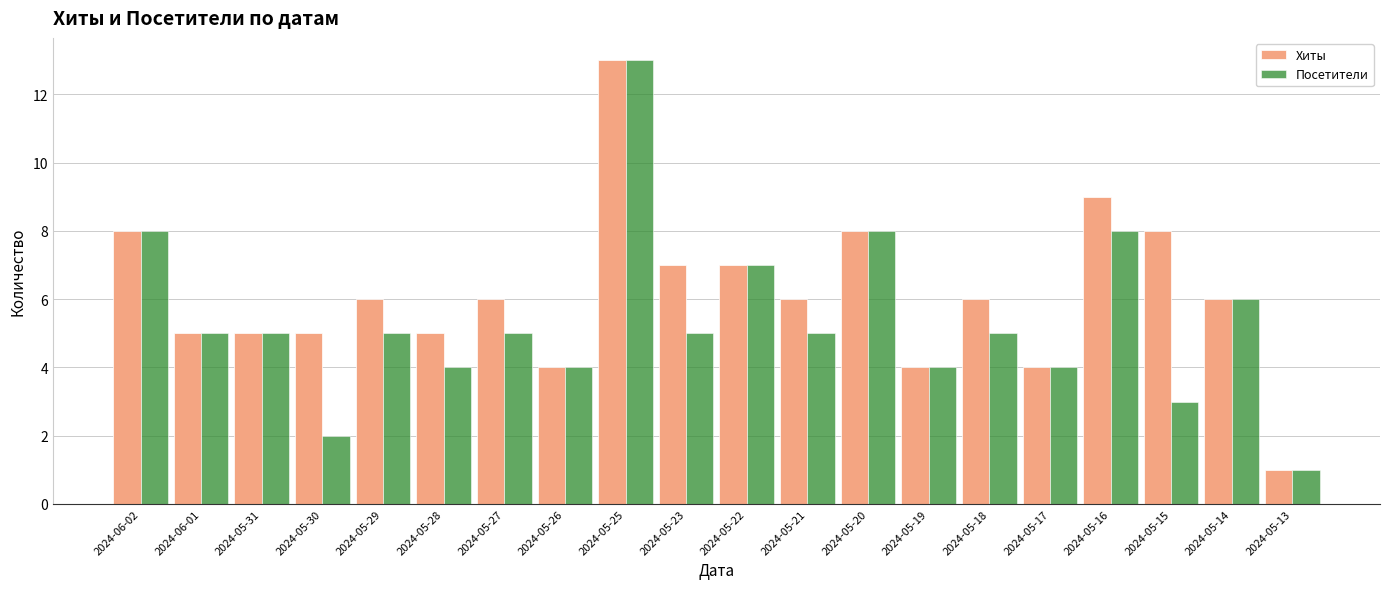

Is it true that Посетители equals 5 at 2024-05-29?

True